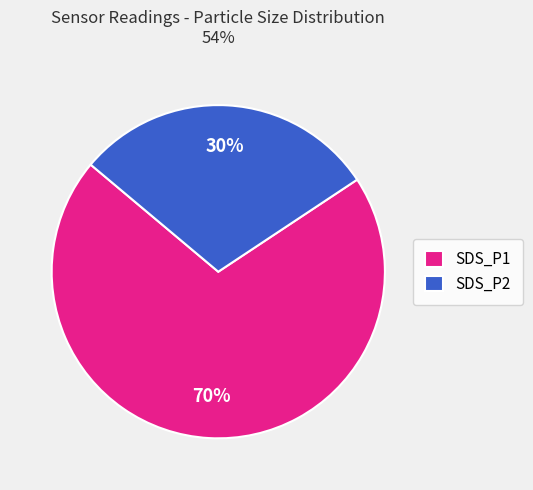

Is the sum of SDS_P2 and SDS_P1 greater than half?

Yes